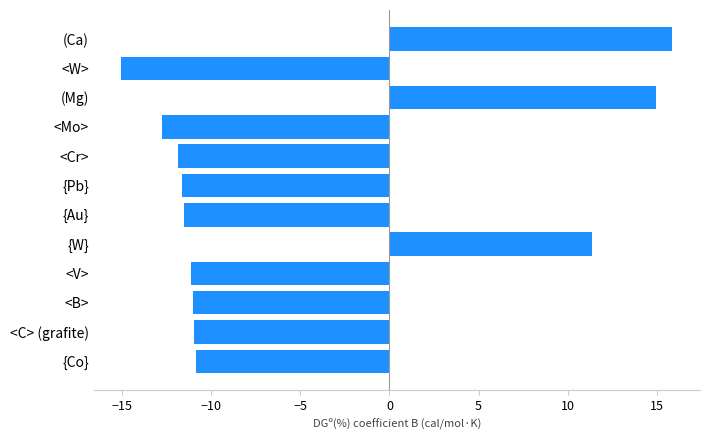

What value does the data have at <Mo>?

-12.8